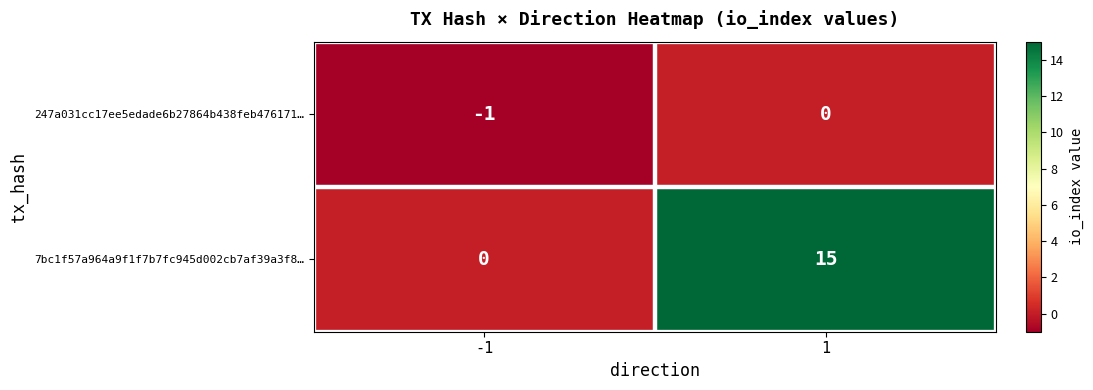

What is the spread (max minus min) of values at 1?

15